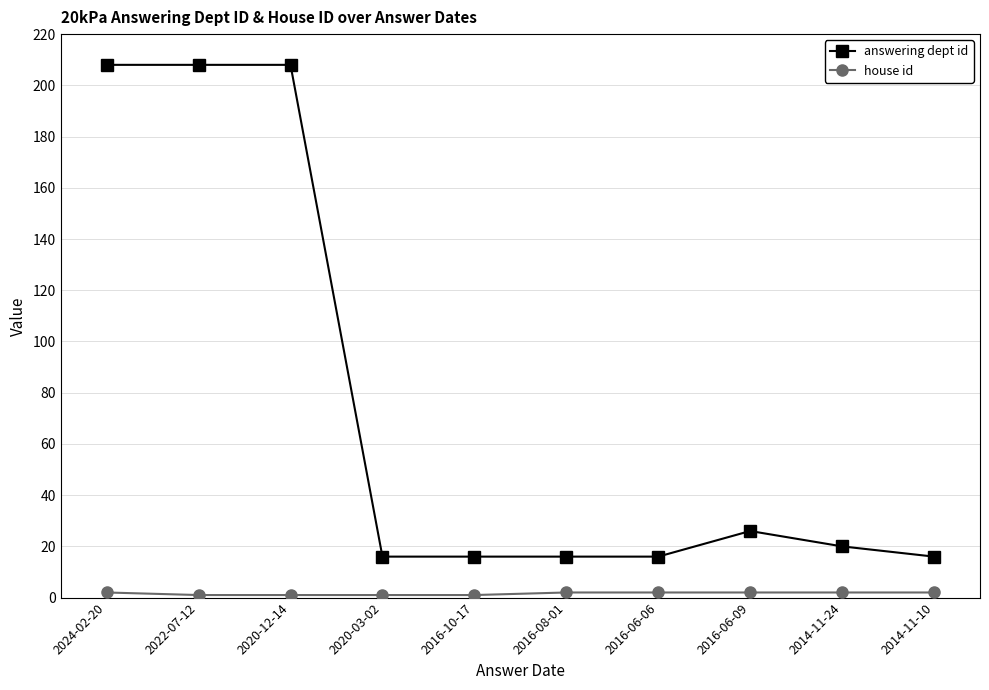

What is the sum of the answering dept id values at 2014-11-10 and 2020-03-02?

32